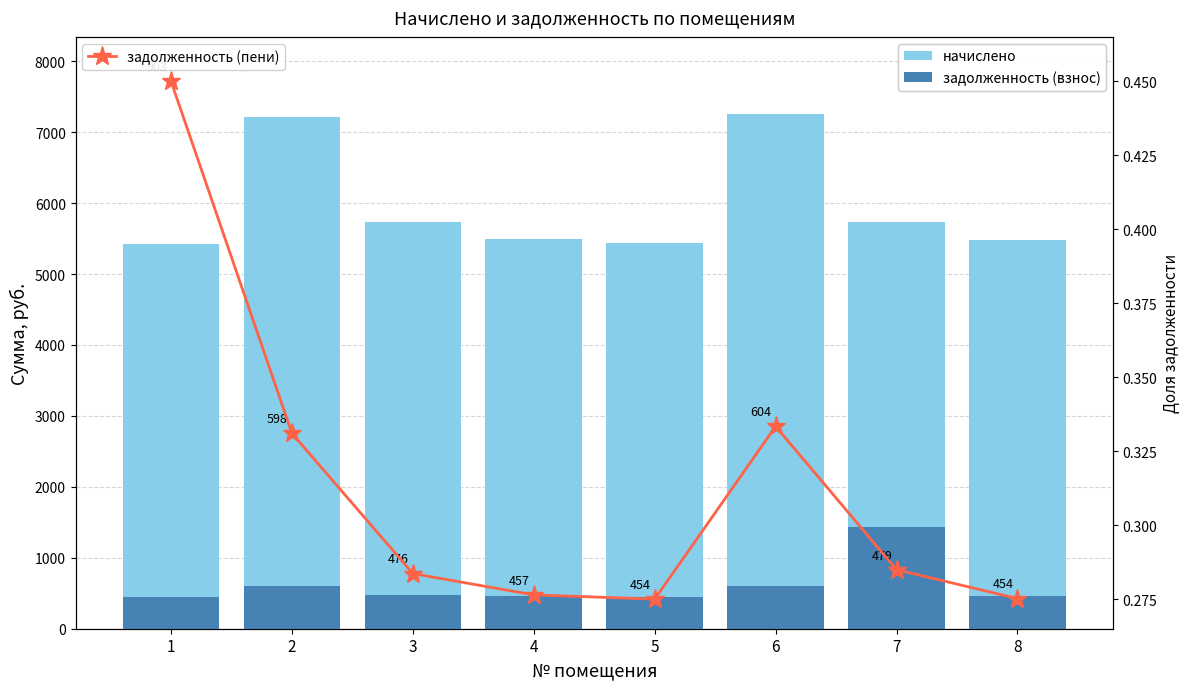

At which category is the sum across all series the highest?

6